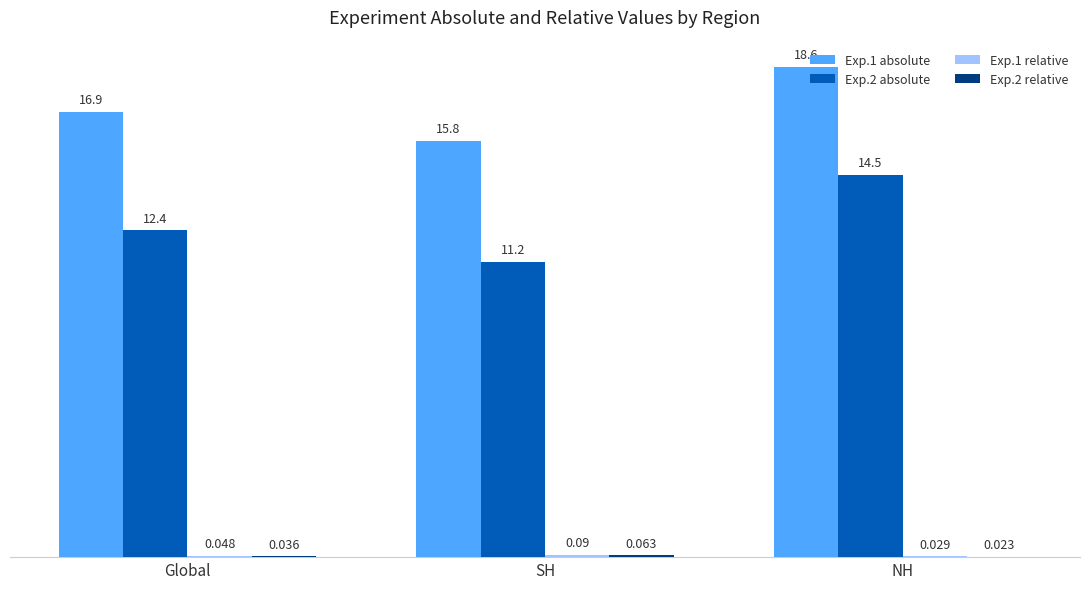

Which series changed the most between Global and NH?

Exp.2 absolute